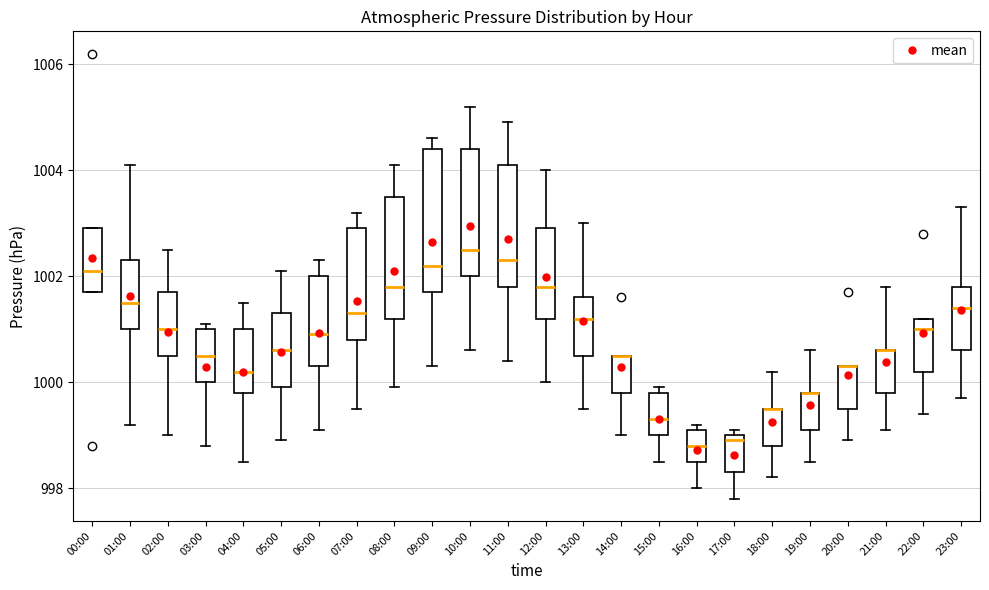

Reading left to right, transcribe this box plot: for each box, give where its median line is, the range the box spans, and where its two whiskers end, as read against the y-axis. The values are not printed on the chart, so give them approximately, as read against the axis.

00:00: median 1002.2, box 1001.8 to 1003.0, whiskers 1001.8 to 1003.0
01:00: median 1001.6, box 1001.0 to 1002.4, whiskers 999.2 to 1004.2
02:00: median 1001.0, box 1000.6 to 1001.8, whiskers 999.0 to 1002.6
03:00: median 1000.6, box 1000.0 to 1001.0, whiskers 998.8 to 1001.2
04:00: median 1000.2, box 999.8 to 1001.0, whiskers 998.6 to 1001.6
05:00: median 1000.6, box 1000.0 to 1001.4, whiskers 999.0 to 1002.2
06:00: median 1001.0, box 1000.4 to 1002.0, whiskers 999.2 to 1002.4
07:00: median 1001.4, box 1000.8 to 1003.0, whiskers 999.6 to 1003.2
08:00: median 1001.8, box 1001.2 to 1003.6, whiskers 1000.0 to 1004.2
09:00: median 1002.2, box 1001.8 to 1004.4, whiskers 1000.4 to 1004.6
10:00: median 1002.6, box 1002.0 to 1004.4, whiskers 1000.6 to 1005.2
11:00: median 1002.4, box 1001.8 to 1004.2, whiskers 1000.4 to 1005.0
12:00: median 1001.8, box 1001.2 to 1003.0, whiskers 1000.0 to 1004.0
13:00: median 1001.2, box 1000.6 to 1001.6, whiskers 999.6 to 1003.0
14:00: median 1000.6 (drawn on the box's upper edge), box 999.8 to 1000.6, whiskers 999.0 to 1000.6
15:00: median 999.4, box 999.0 to 999.8, whiskers 998.6 to 1000.0
16:00: median 998.8, box 998.6 to 999.2, whiskers 998.0 to 999.2 (just above the box's upper edge)
17:00: median 999.0 (just below the box's upper edge), box 998.4 to 999.0, whiskers 997.8 to 999.2
18:00: median 999.6 (drawn on the box's upper edge), box 998.8 to 999.6, whiskers 998.2 to 1000.2
19:00: median 999.8 (drawn on the box's upper edge), box 999.2 to 999.8, whiskers 998.6 to 1000.6
20:00: median 1000.4 (drawn on the box's upper edge), box 999.6 to 1000.4, whiskers 999.0 to 1000.4
21:00: median 1000.6 (drawn on the box's upper edge), box 999.8 to 1000.6, whiskers 999.2 to 1001.8
22:00: median 1001.0, box 1000.2 to 1001.2, whiskers 999.4 to 1001.2
23:00: median 1001.4, box 1000.6 to 1001.8, whiskers 999.8 to 1003.4